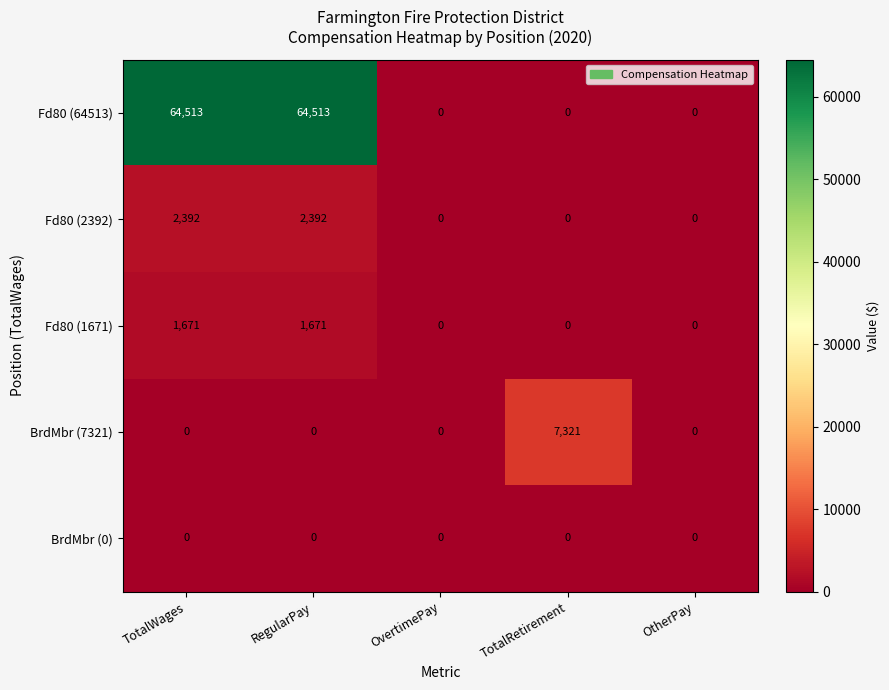

Which series has the largest range (max minus min)?

Fd80 (64513)